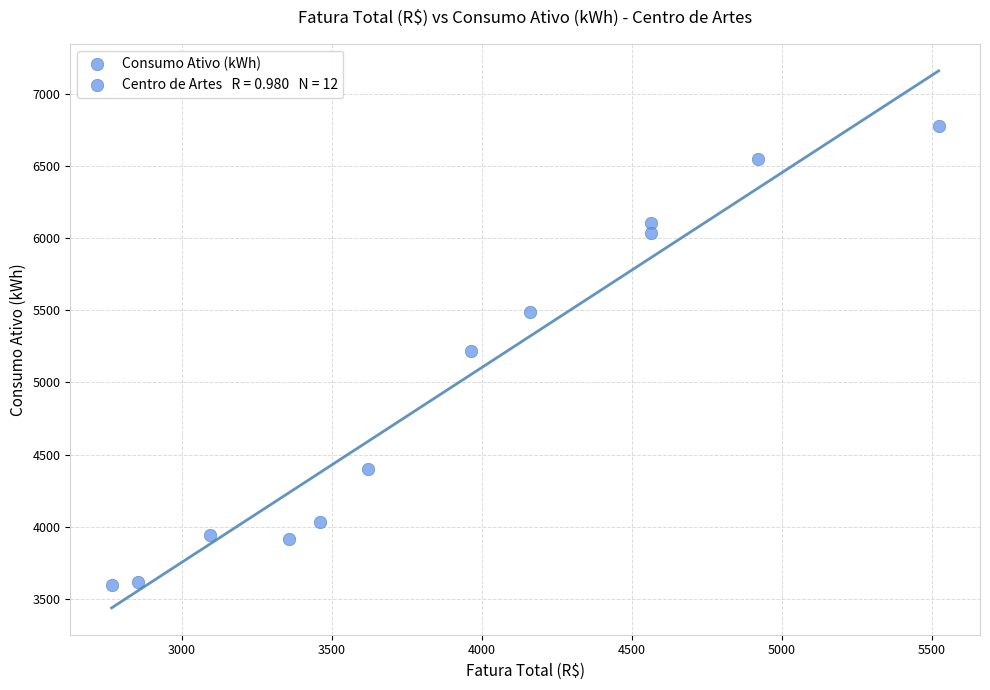

What is the range of Y values (max minus min)?

3182